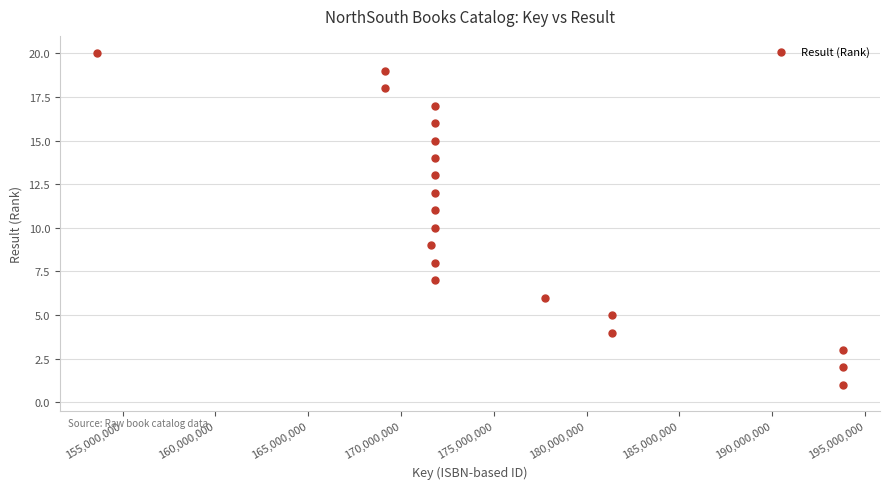

What is the range of Y values (max minus min)?

19